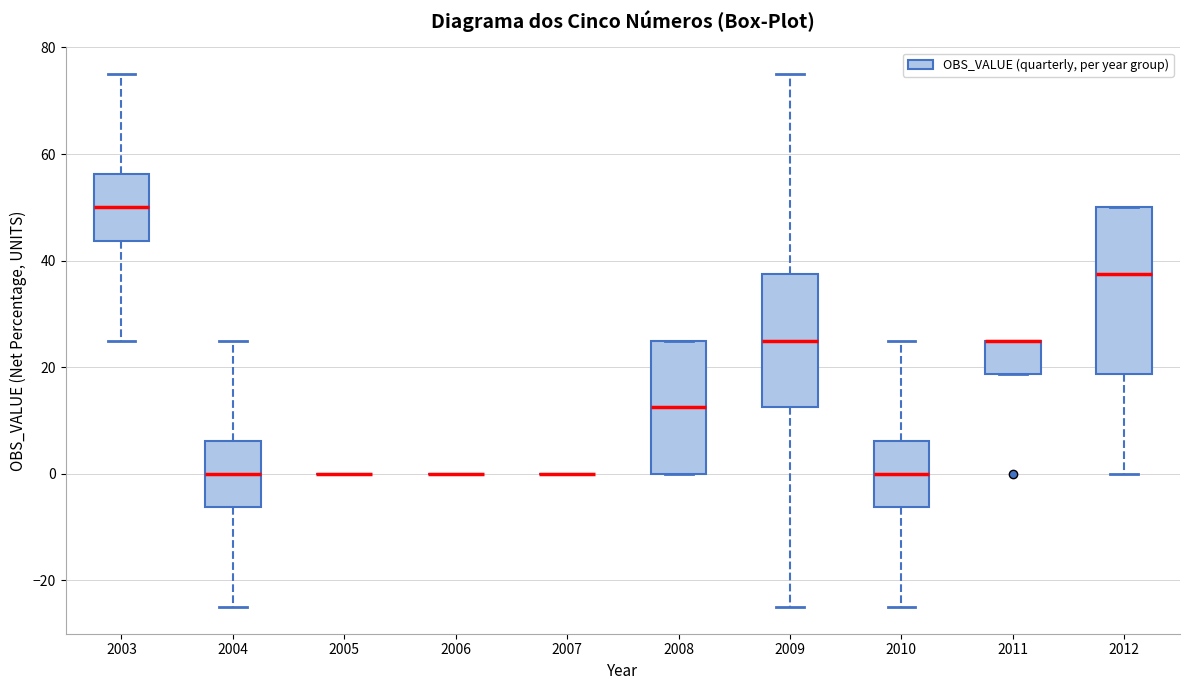

Reading left to right, transcribe this box plot: for each box, give where its median line is, the range the box spans, and where its two whiskers end, as read against the y-axis. The values are not printed on the chart, so give them approximately, as read against the axis.

2003: median 50, box 44 to 56, whiskers 26 to 76
2004: median 0, box -6 to 6, whiskers -24 to 26
2005: box collapsed to a line at 0, whiskers 0 to 0
2006: box collapsed to a line at 0, whiskers 0 to 0
2007: box collapsed to a line at 0, whiskers 0 to 0
2008: median 12, box 0 to 26, whiskers 0 to 26
2009: median 26, box 12 to 38, whiskers -24 to 76
2010: median 0, box -6 to 6, whiskers -24 to 26
2011: median 26 (drawn on the box's upper edge), box 18 to 26, whiskers 18 to 26
2012: median 38, box 18 to 50, whiskers 0 to 50